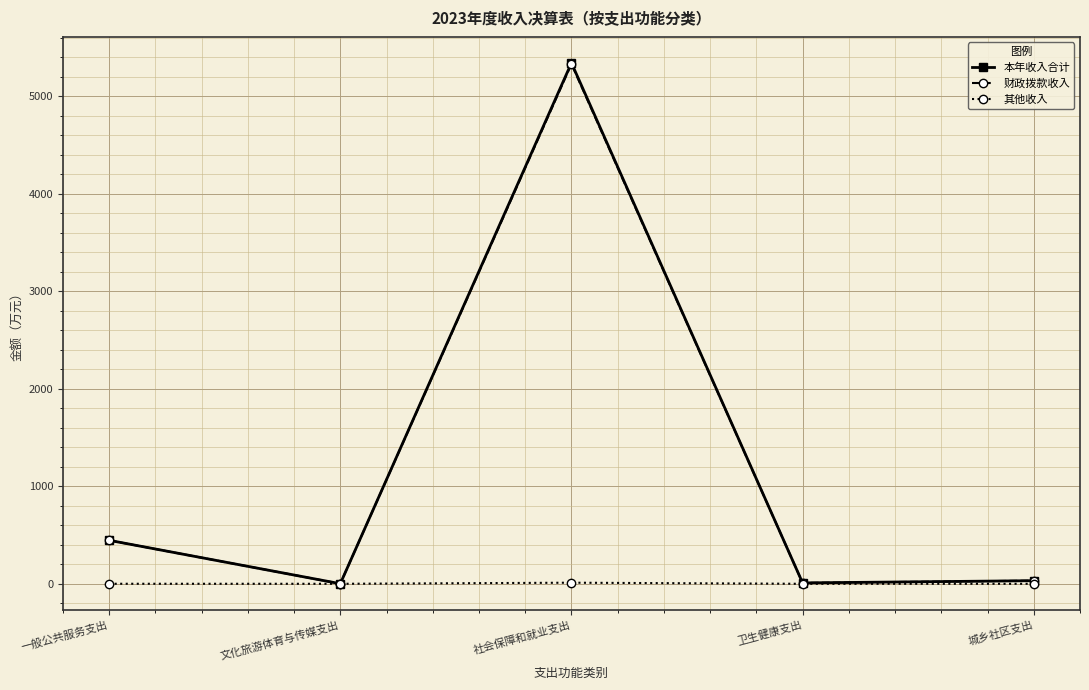

Which category has the highest value in the 本年收入合计 series?

社会保障和就业支出